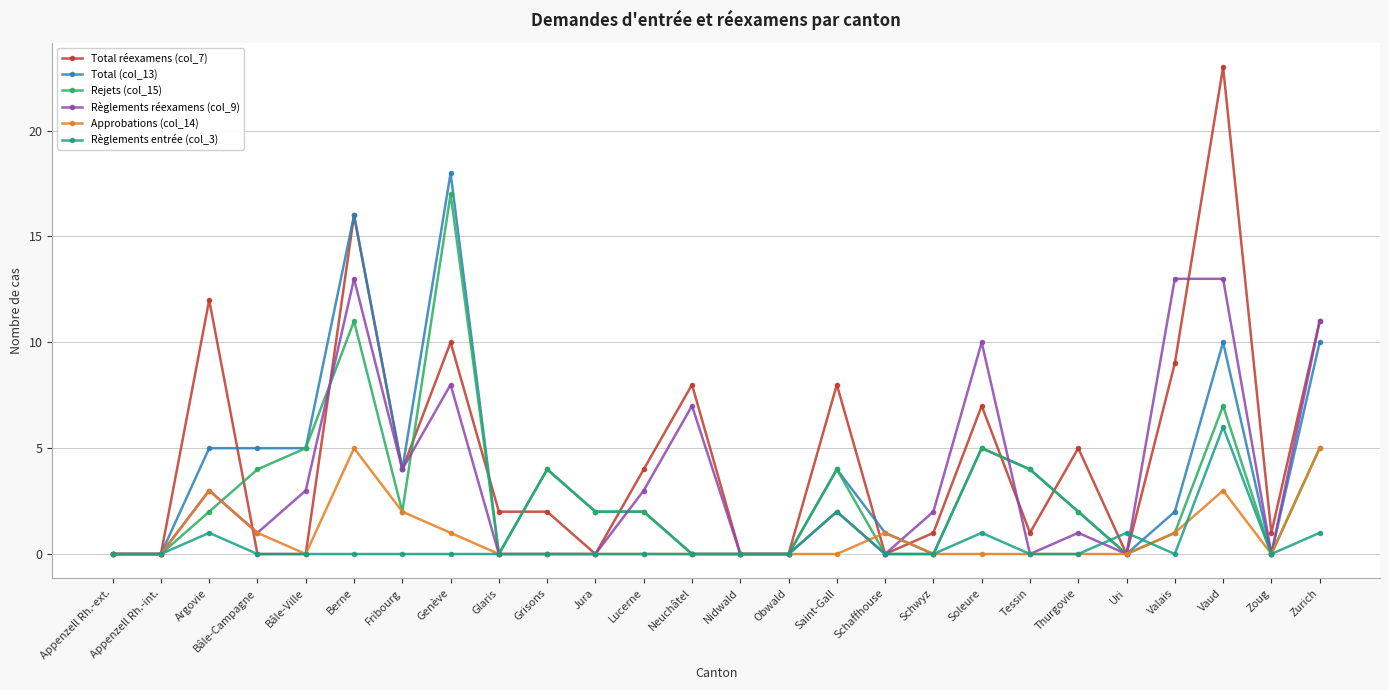

Which series has the largest range (max minus min)?

Total réexamens (col_7)